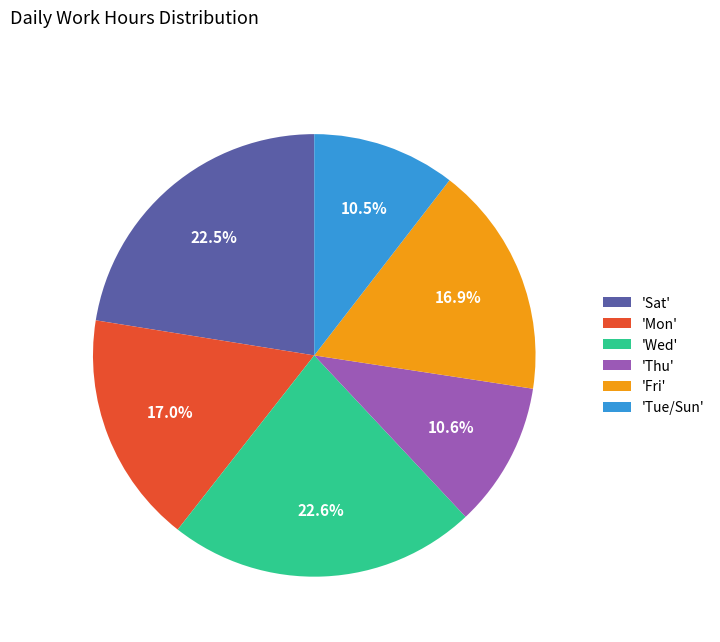

What is the ratio of the value at 'Fri' to the value at 'Sat'?

0.8